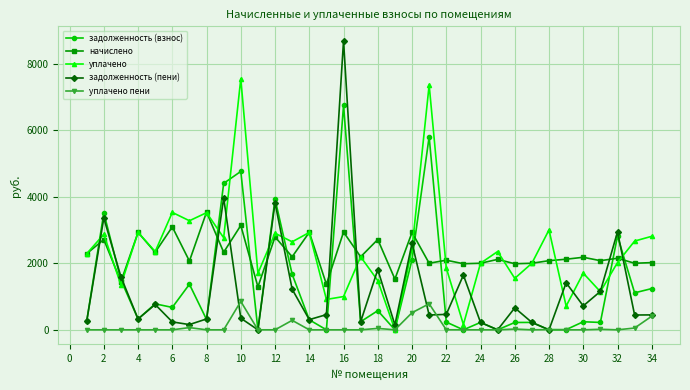

Is this an area chart (filled region under the line)?

No